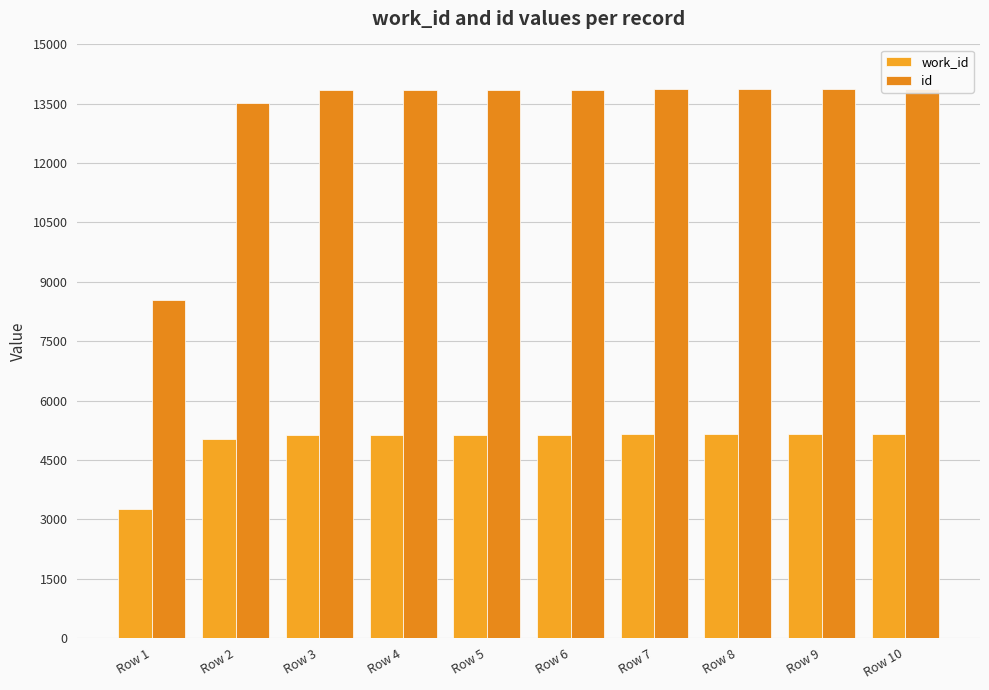

Is it true that id equals 24067 at Row 3?

False